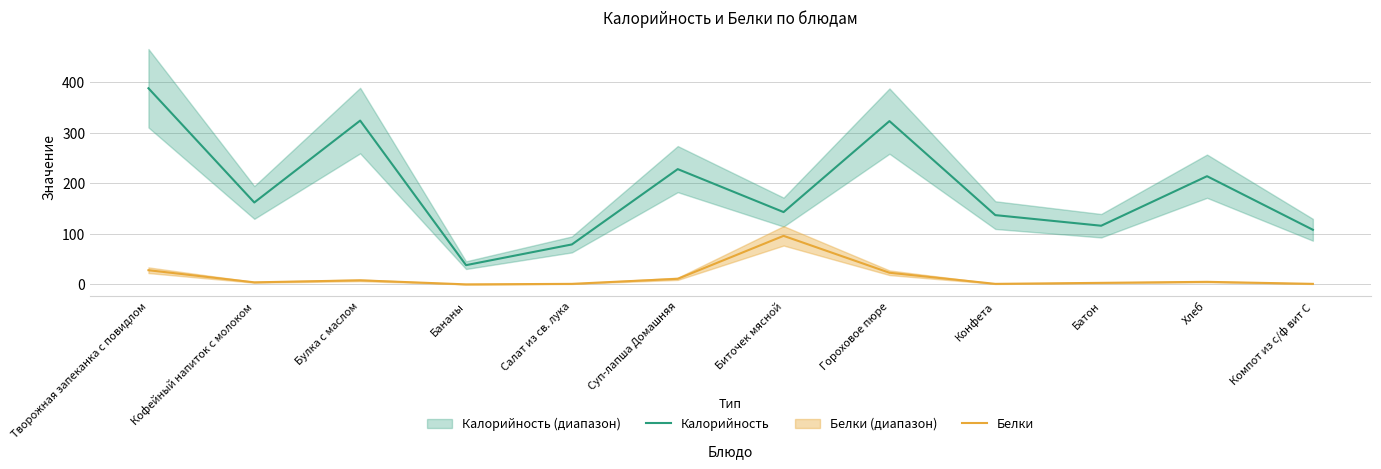

Which category has the lowest value in the Калорийность series?

Бананы